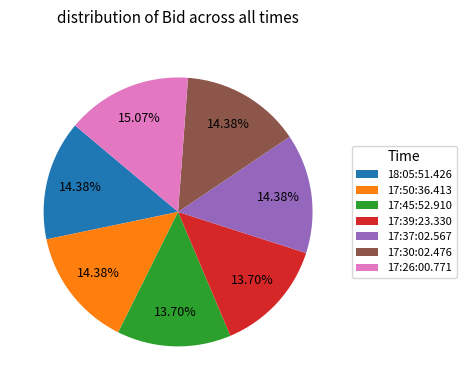

To the nearest percent, what percentage of the pie is 17:39:23.330?

14%